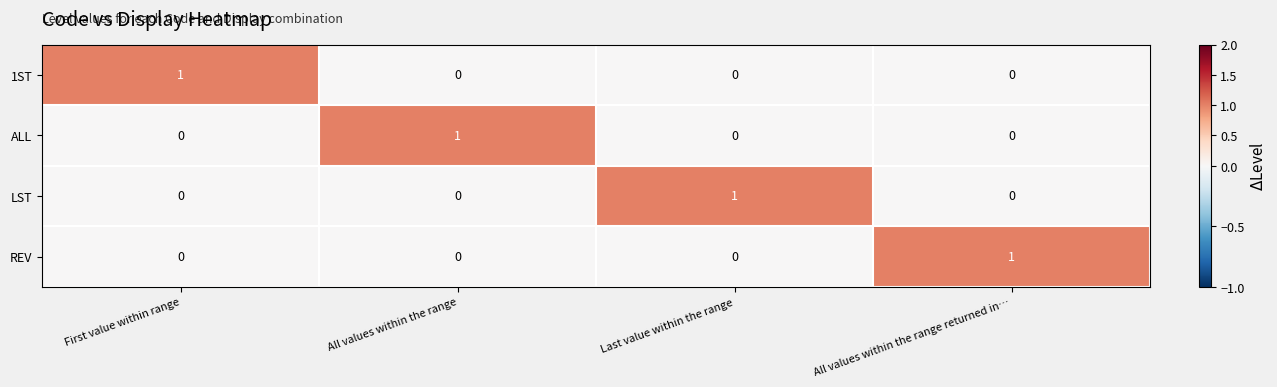

The 1ST series shows 1 at All values within the range returned in…. True or false?

False